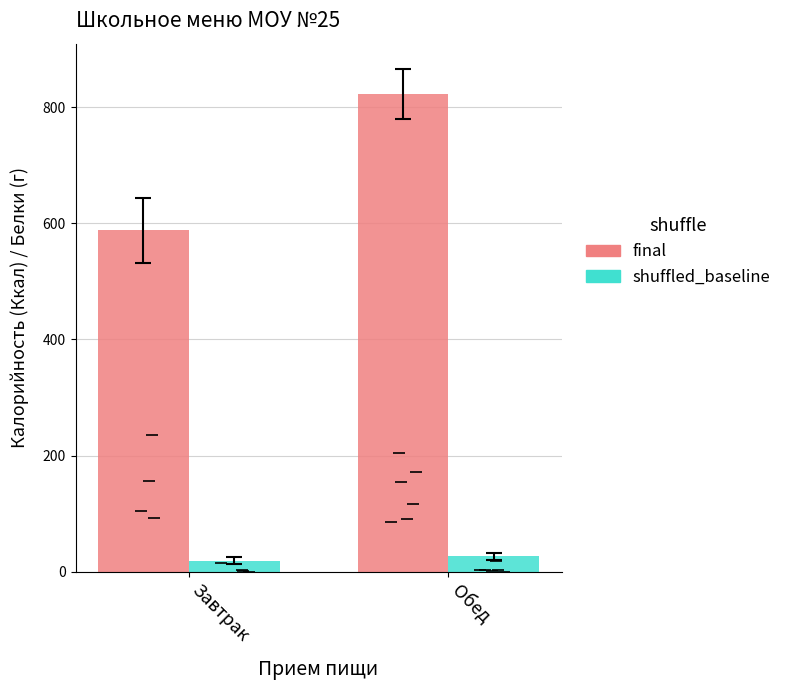

What is the difference between the shuffled_baseline values at Завтрак and Обед?

7